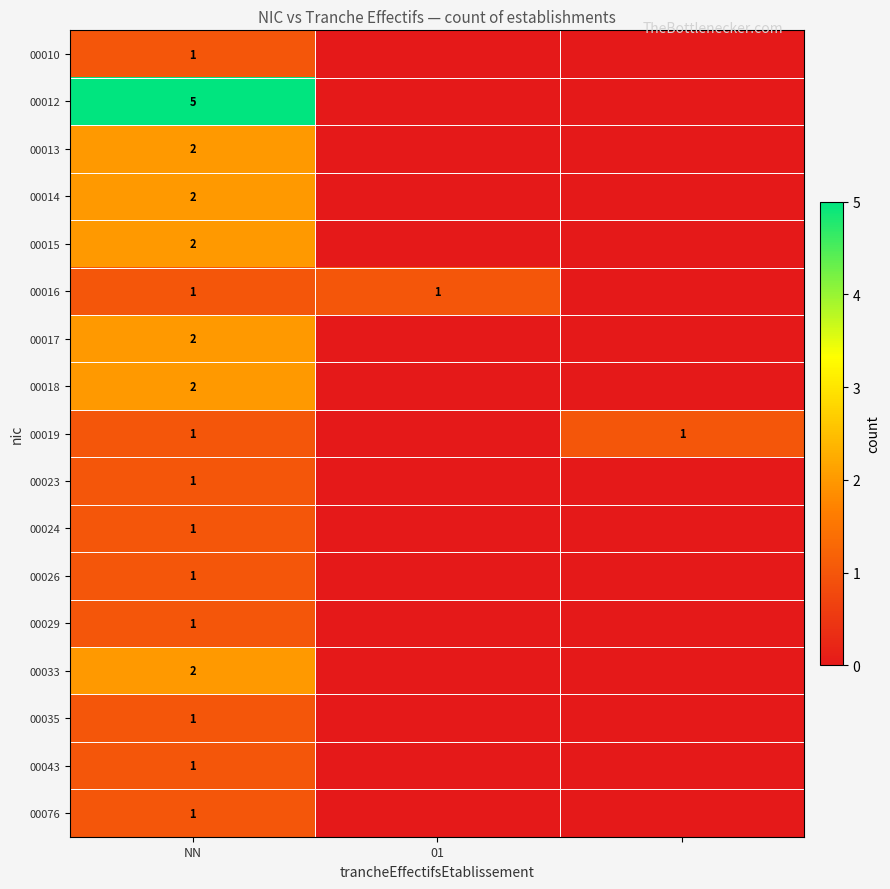

The 00023 series shows 1 at NN. True or false?

True